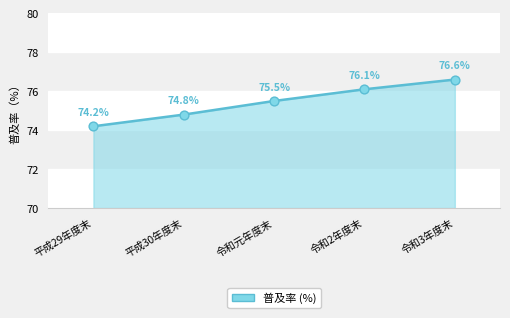

What is the change in value from 平成29年度末 to 令和3年度末?

+2.4